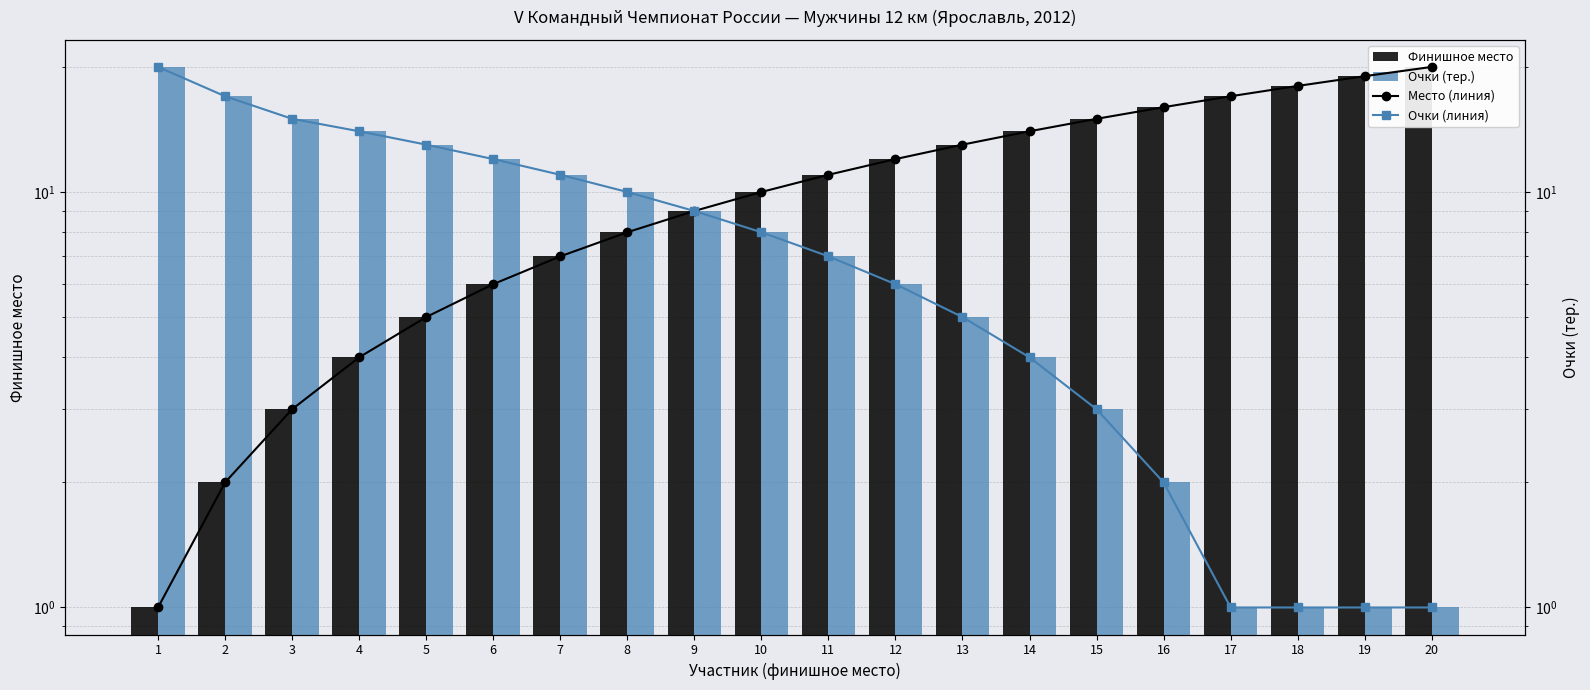

True or false: Очки (линия) has a value of 1 at 18.

True